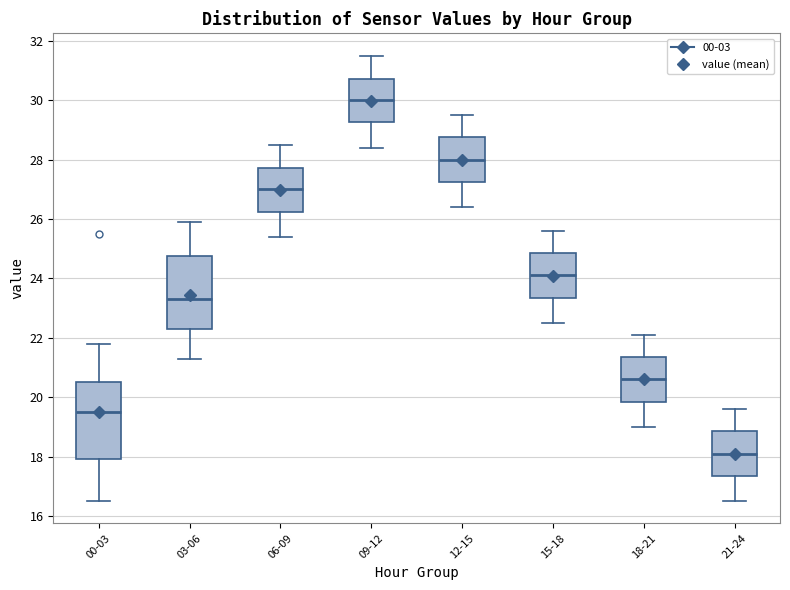

Where does the upper whisker of the box for 15-18 end on the y-axis? The values are not printed on the chart, so give them approximately, as read against the axis.

25.6